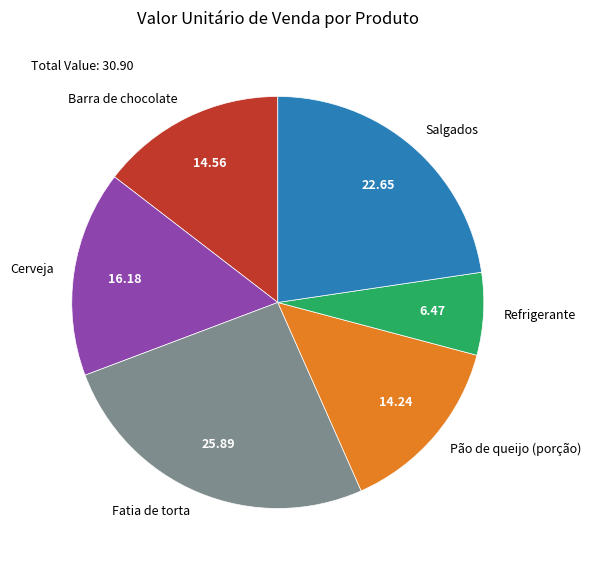

Is the sum of Fatia de torta and Refrigerante greater than half?

No